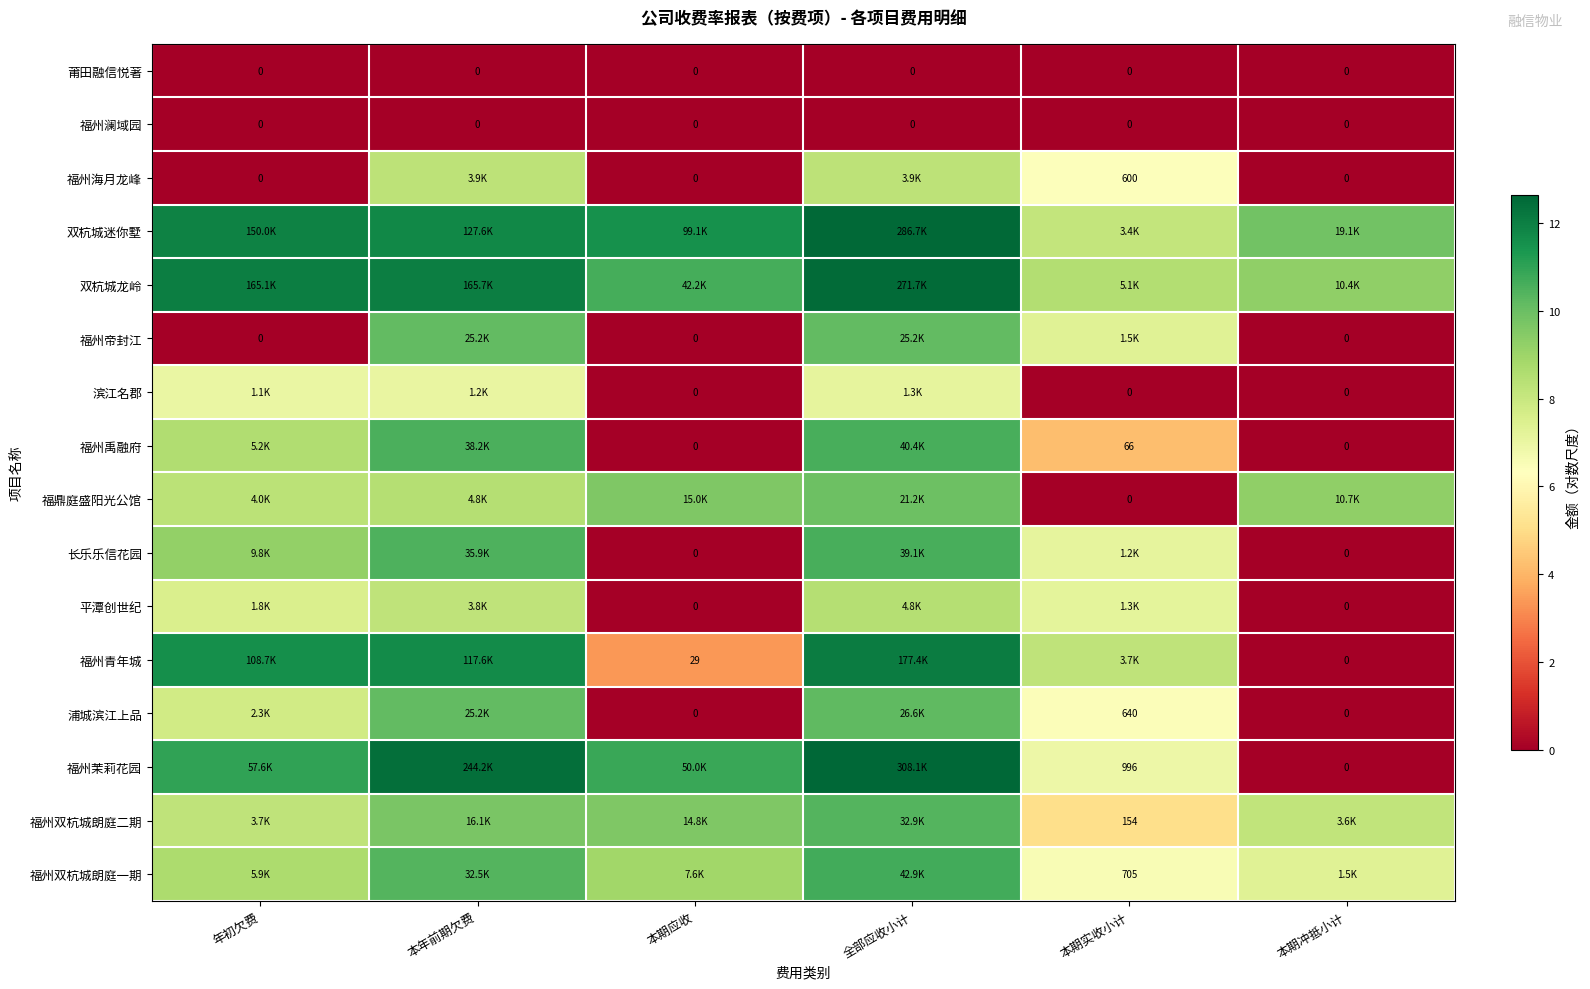

At which category is the sum across all series the highest?

全部应收小计